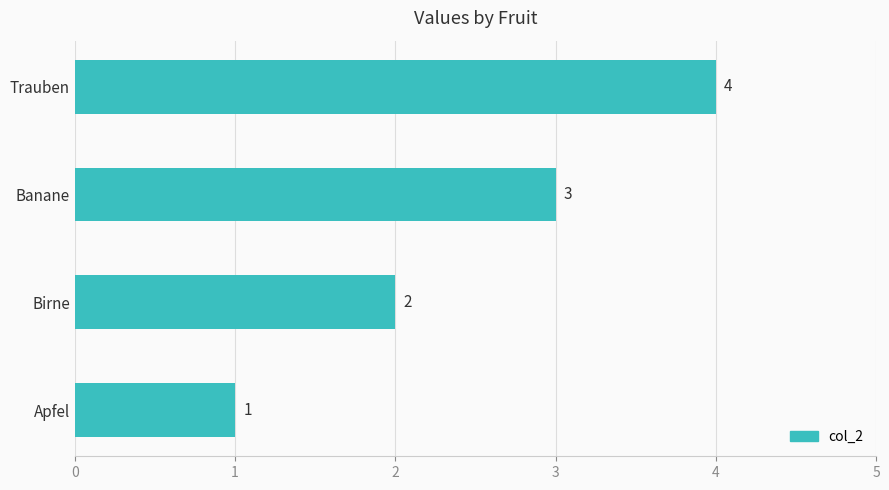

What is the sum of all values?

10